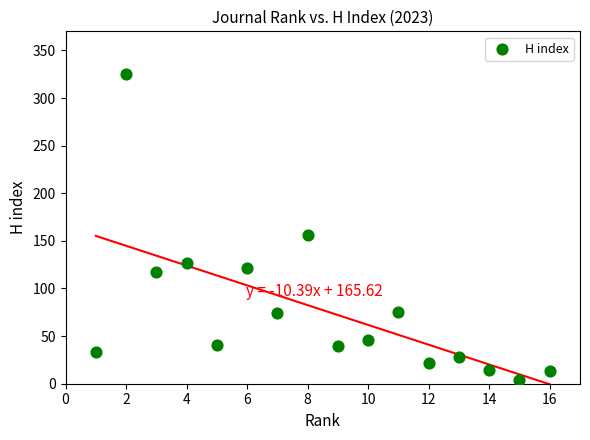

What is the range of X values (max minus min)?

15